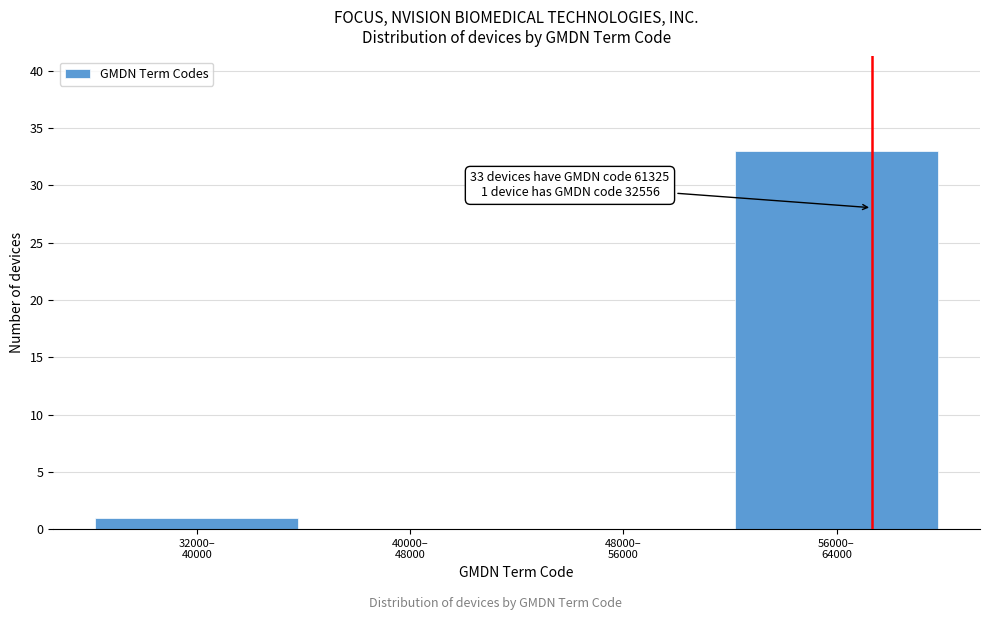

What is the maximum value shown in the chart?

33